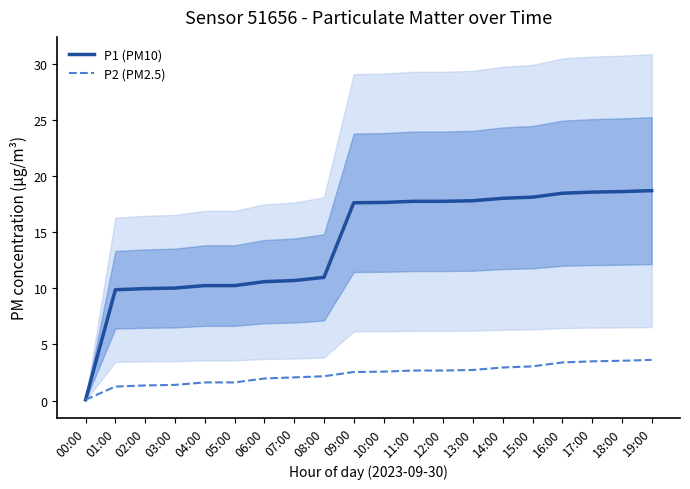

Is it true that P1 (PM10) equals 18.0 at 14:00?

True